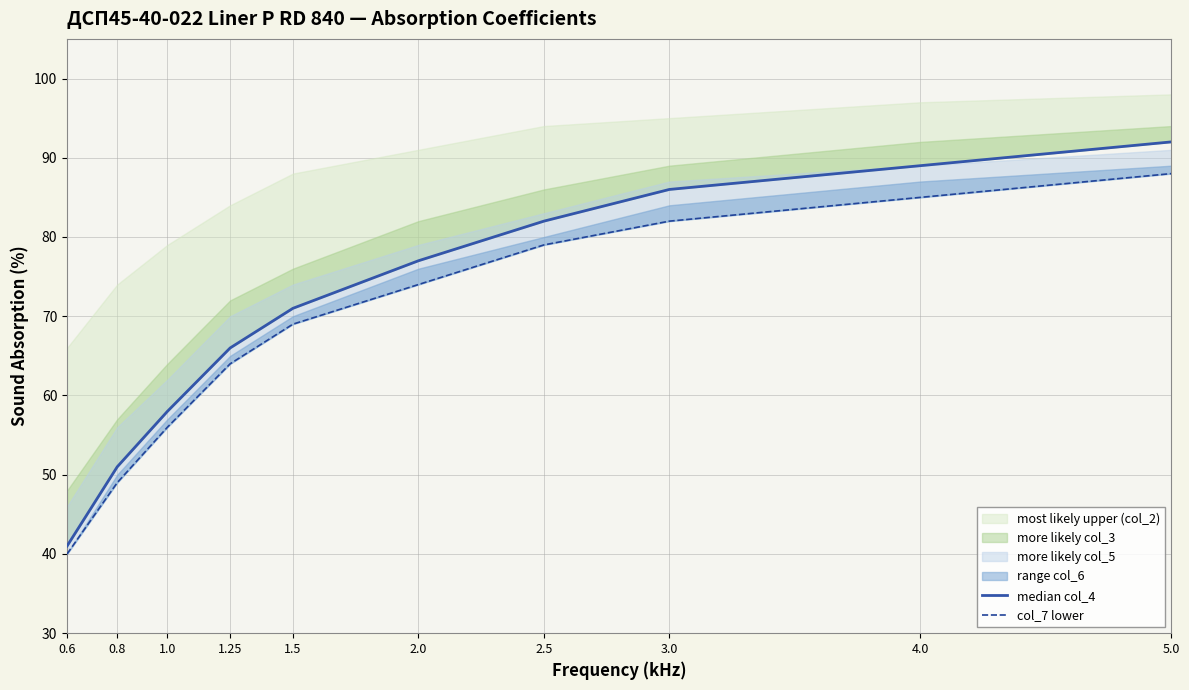

Reading left to right, transcribe all the data shown in this chart.

median col_4: 41	51	58	66	71	77	82	86	89	92
col_7 lower: 40	49	56	64	69	74	79	82	85	88